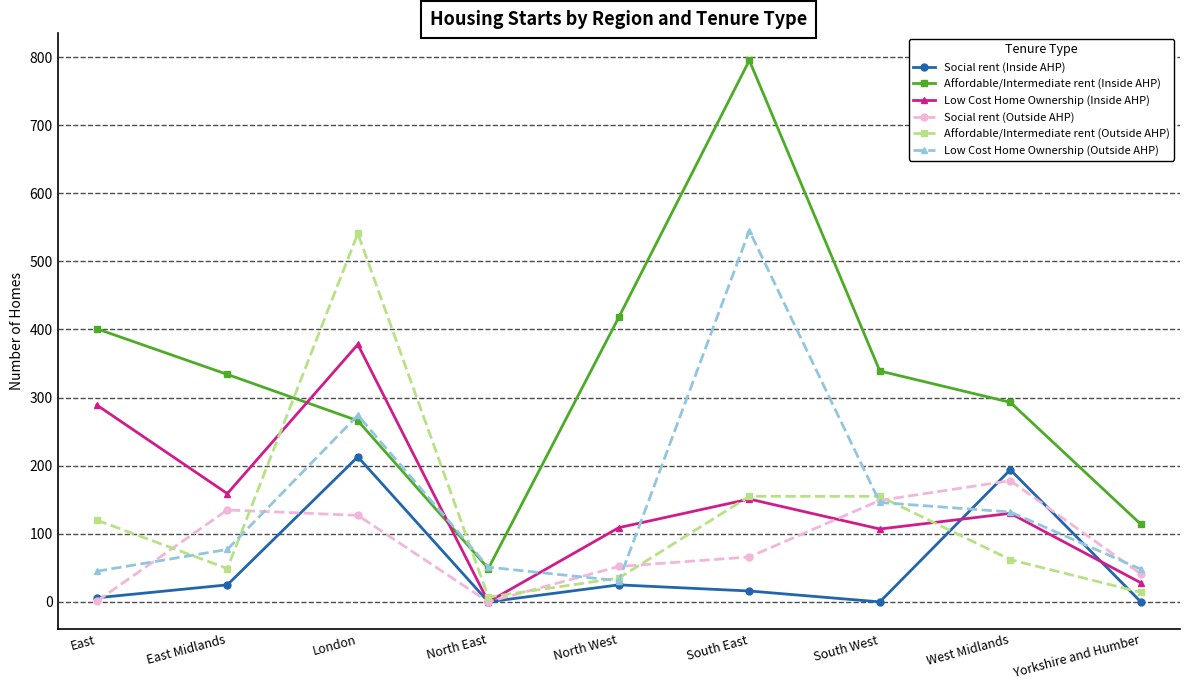

True or false: Social rent (Outside AHP) and Affordable/Intermediate rent (Inside AHP) intersect in this chart.

False